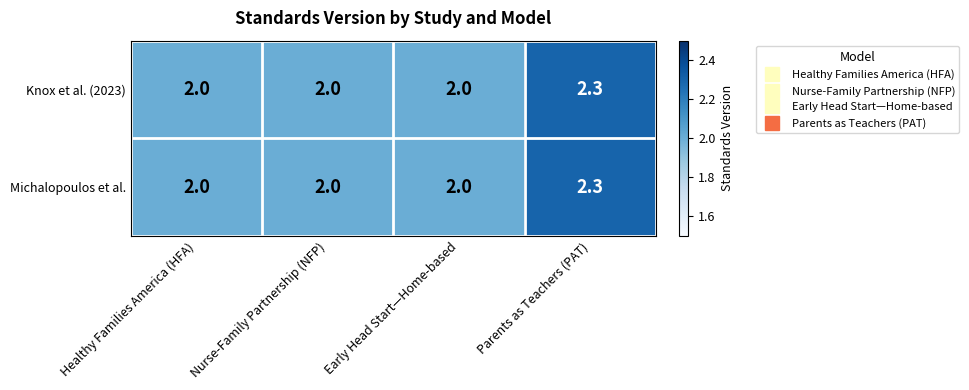

What is the greatest value displayed?

2.3